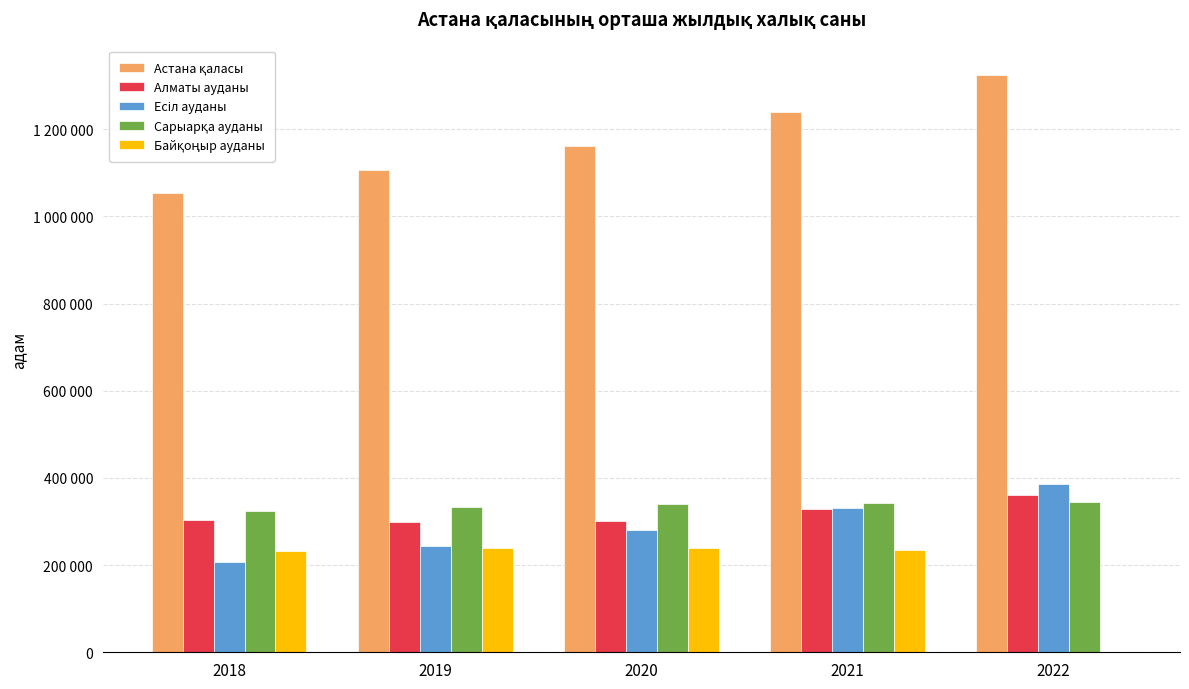

Reading right to left, what are all the values shown in this chart?

Астана қаласы: 2022=1325134	2021=1240061	2020=1160284	2019=1107270	2018=1054480
Алматы ауданы: 2022=359745	2021=328295	2020=300393	2019=297887	2018=304069
Есіл ауданы: 2022=386558	2021=331050	2020=281075	2019=243277	2018=207568
Сарыарқа ауданы: 2022=344188	2021=342650	2020=340049	2019=333679	2018=325023
Байқоңыр ауданы: 2022=0	2021=234643	2020=238066	2019=238767	2018=232427